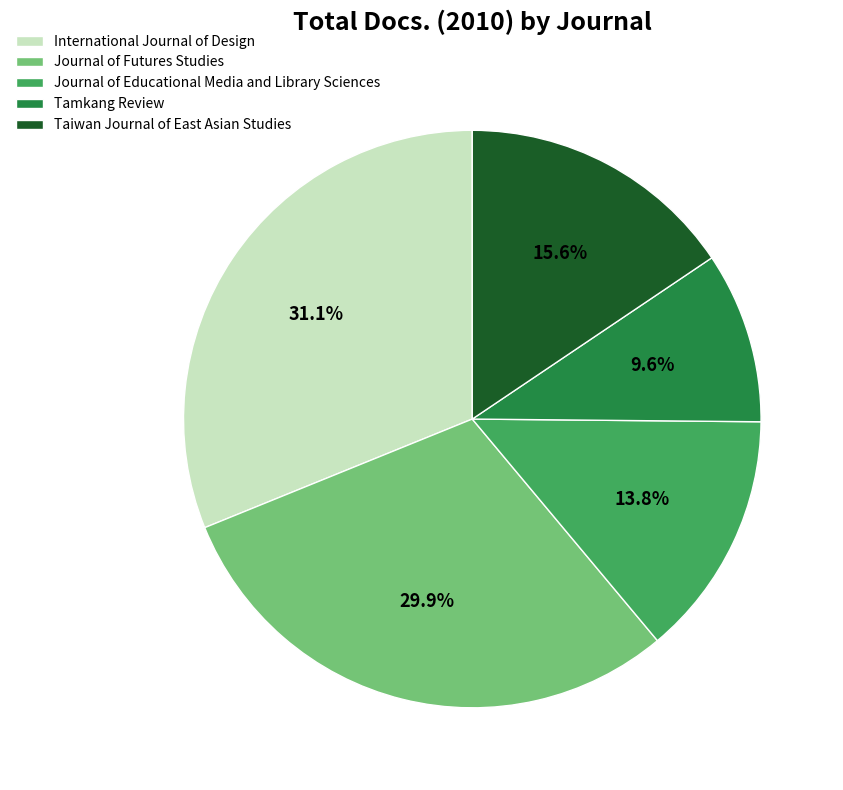

To the nearest percent, what is the difference between the International Journal of Design and Taiwan Journal of East Asian Studies slice percentages?

16%